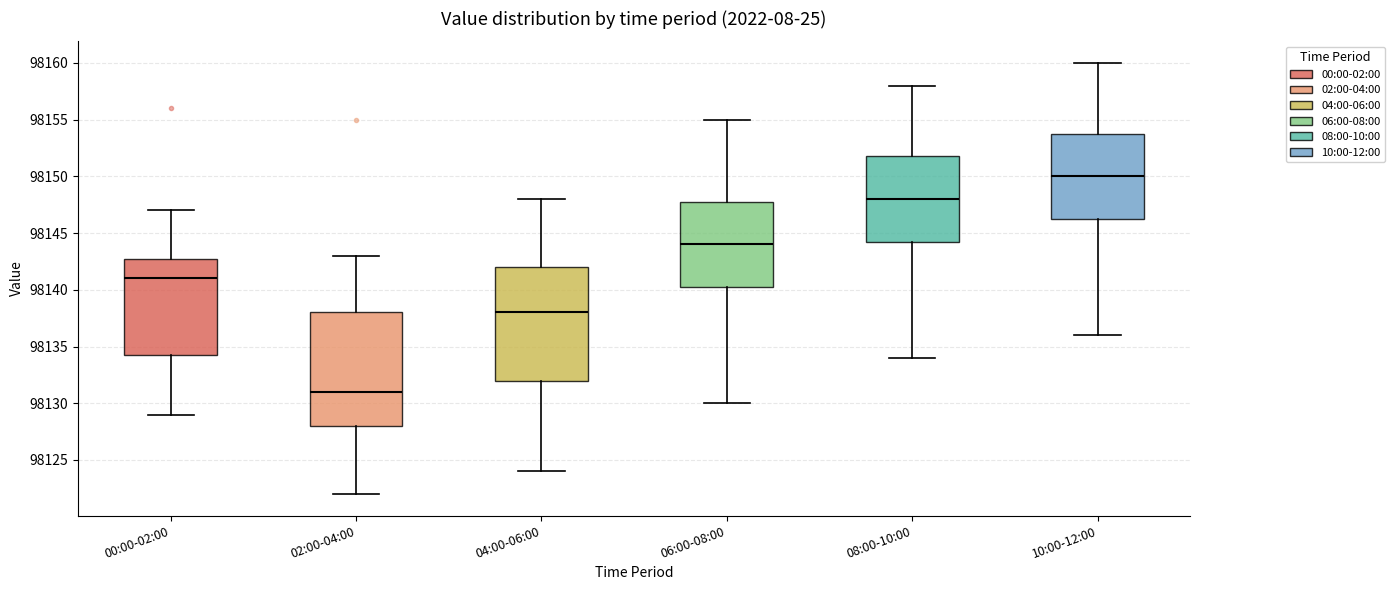

Reading left to right, transcribe this box plot: for each box, give where its median line is, the range the box spans, and where its two whiskers end, as read against the y-axis. The values are not printed on the chart, so give them approximately, as read against the axis.

00:00-02:00: median 98141.0, box 98134.5 to 98143.0, whiskers 98129.0 to 98147.0
02:00-04:00: median 98131.0, box 98128.0 to 98138.0, whiskers 98122.0 to 98143.0
04:00-06:00: median 98138.0, box 98132.0 to 98142.0, whiskers 98124.0 to 98148.0
06:00-08:00: median 98144.0, box 98140.5 to 98148.0, whiskers 98130.0 to 98155.0
08:00-10:00: median 98148.0, box 98144.5 to 98152.0, whiskers 98134.0 to 98158.0
10:00-12:00: median 98150.0, box 98146.5 to 98154.0, whiskers 98136.0 to 98160.0